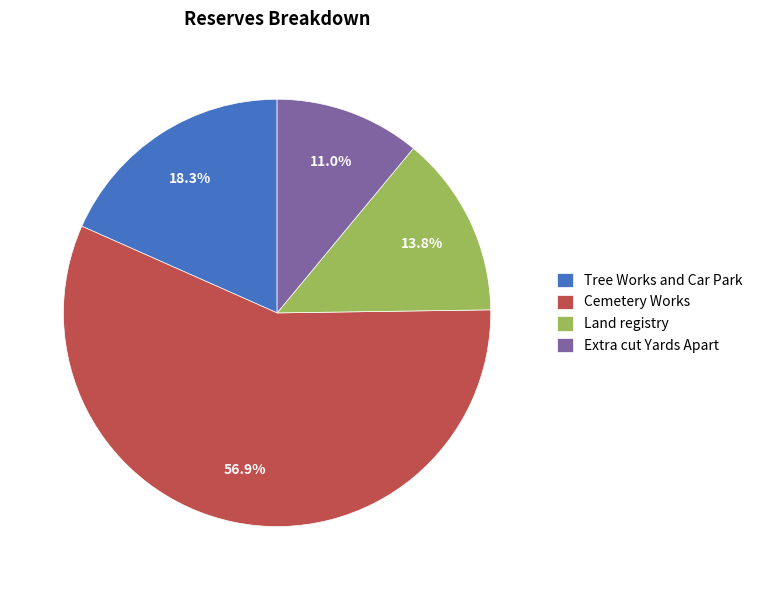

Which category has the biggest portion of the pie?

Cemetery Works